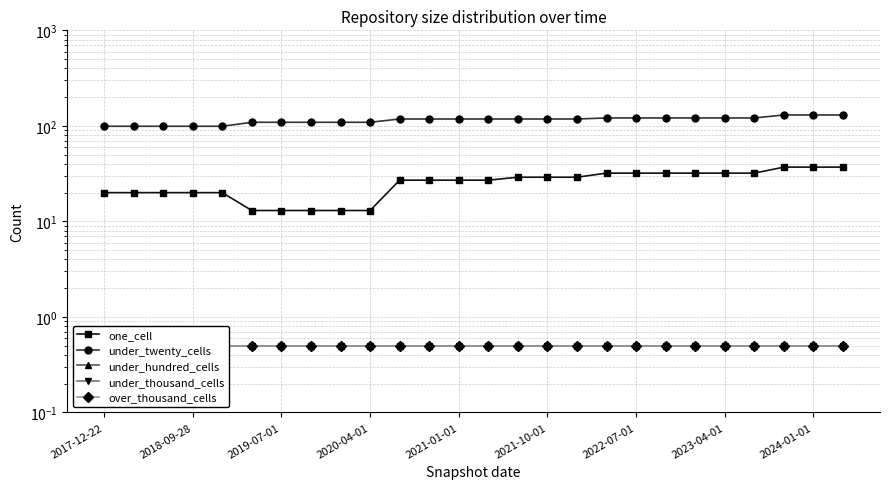

What is the difference between the maximum and minimum values in the one_cell series?

24.0